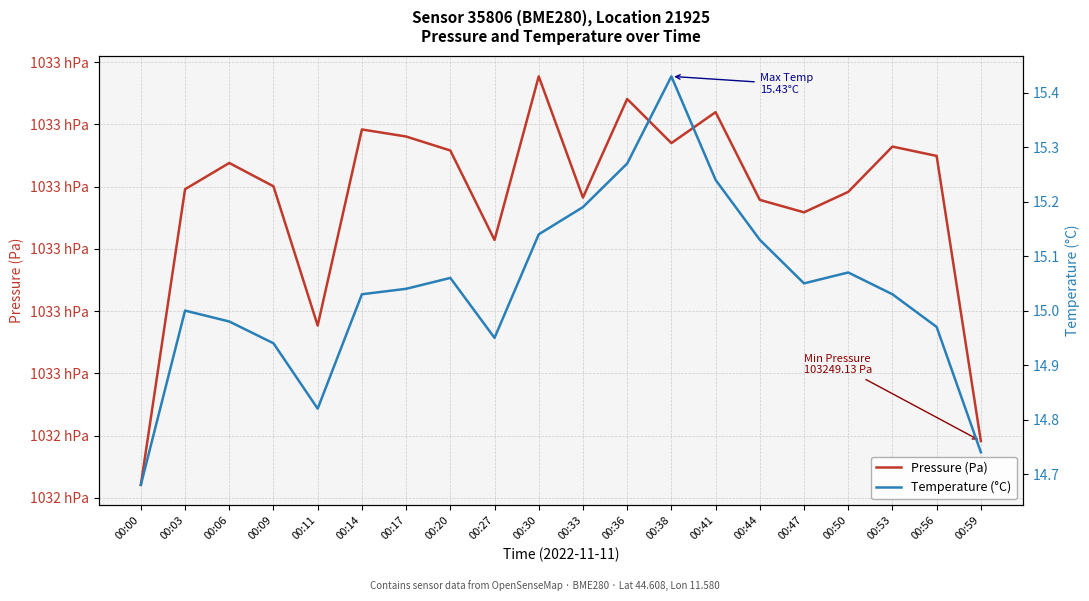

What is the lowest value of the Pressure (Pa) series?

103242.1